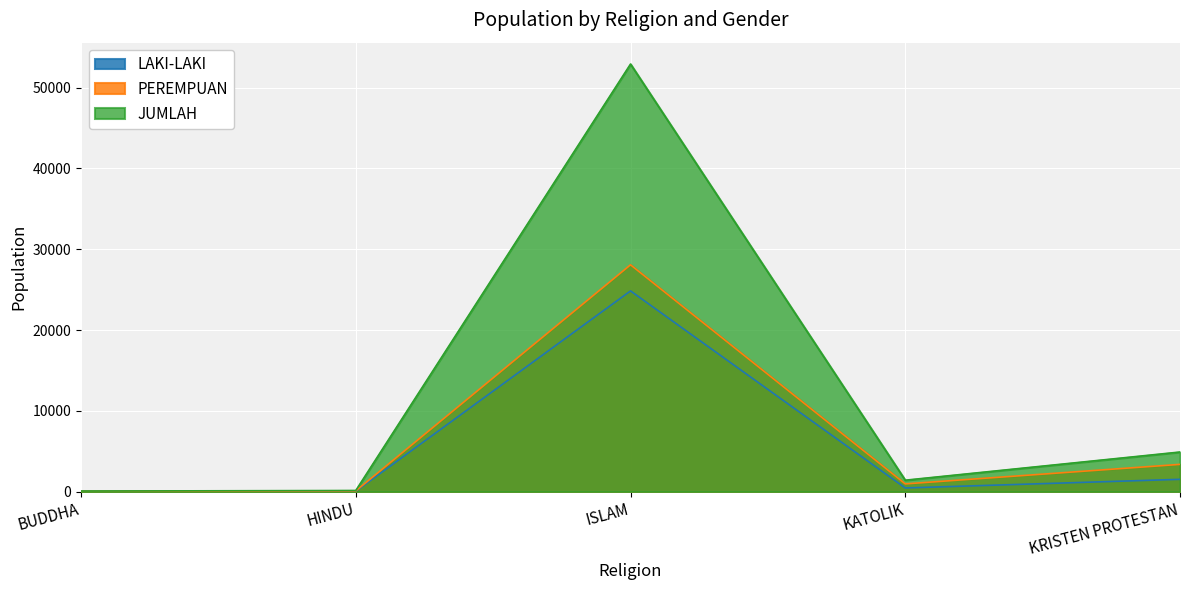

What is the label of the 5th point from the left?

KRISTEN PROTESTAN